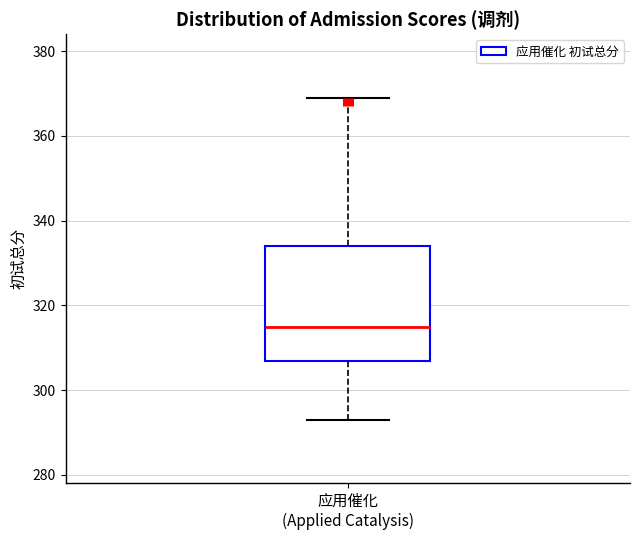

Read this box plot against the y-axis: the position of the median line, the range covered by the box, and the ends of both whiskers. The values are not printed on the chart, so give them approximately, as read against the axis.

median 316, box 308 to 334, whiskers 294 to 370